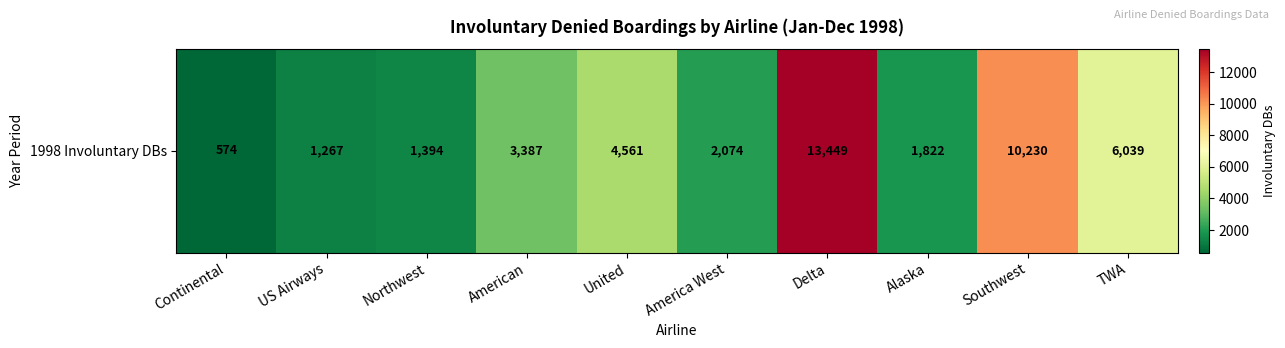

List the labels in order of value, largest first.

Delta, Southwest, TWA, United, American, America West, Alaska, Northwest, US Airways, Continental